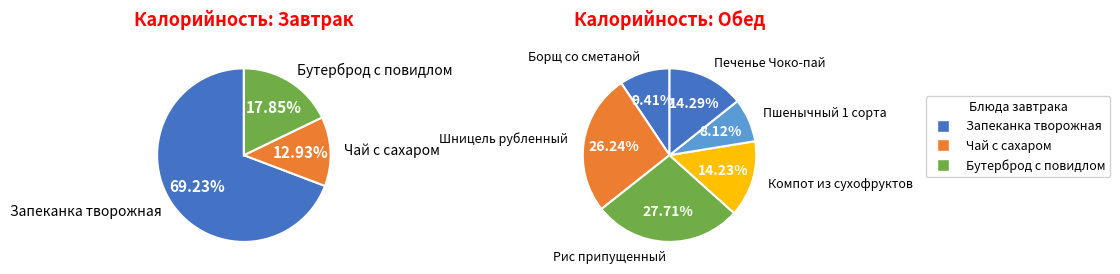

How many segments does this pie chart have?

9